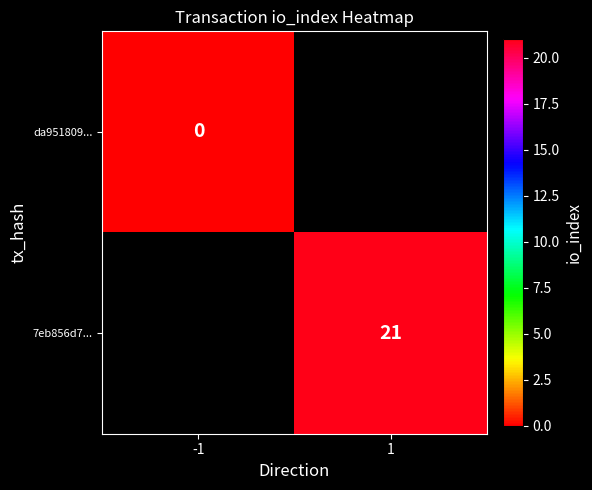

At 1, list the series in order from largest to smallest.

da951809..., 7eb856d7...